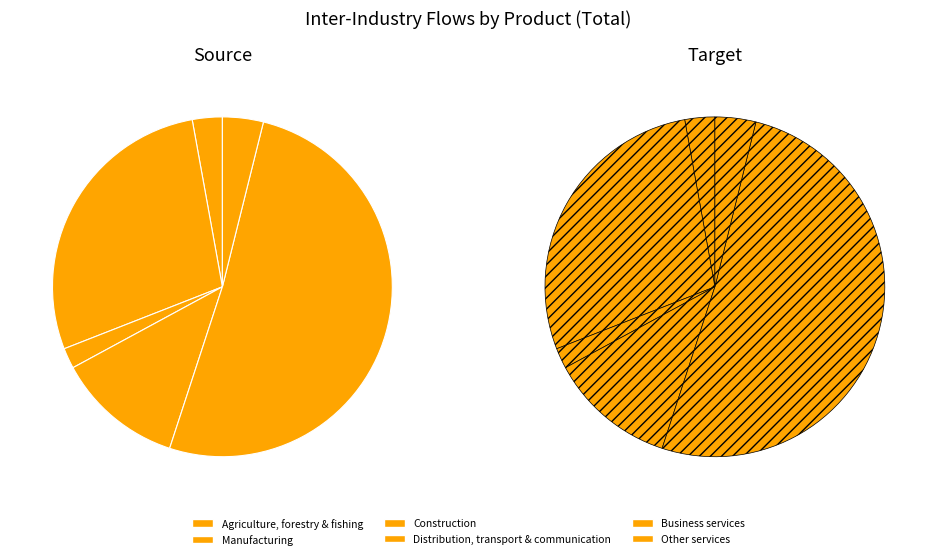

The Agriculture, forestry & fishing slice represents 3% of the pie. True or false?

True